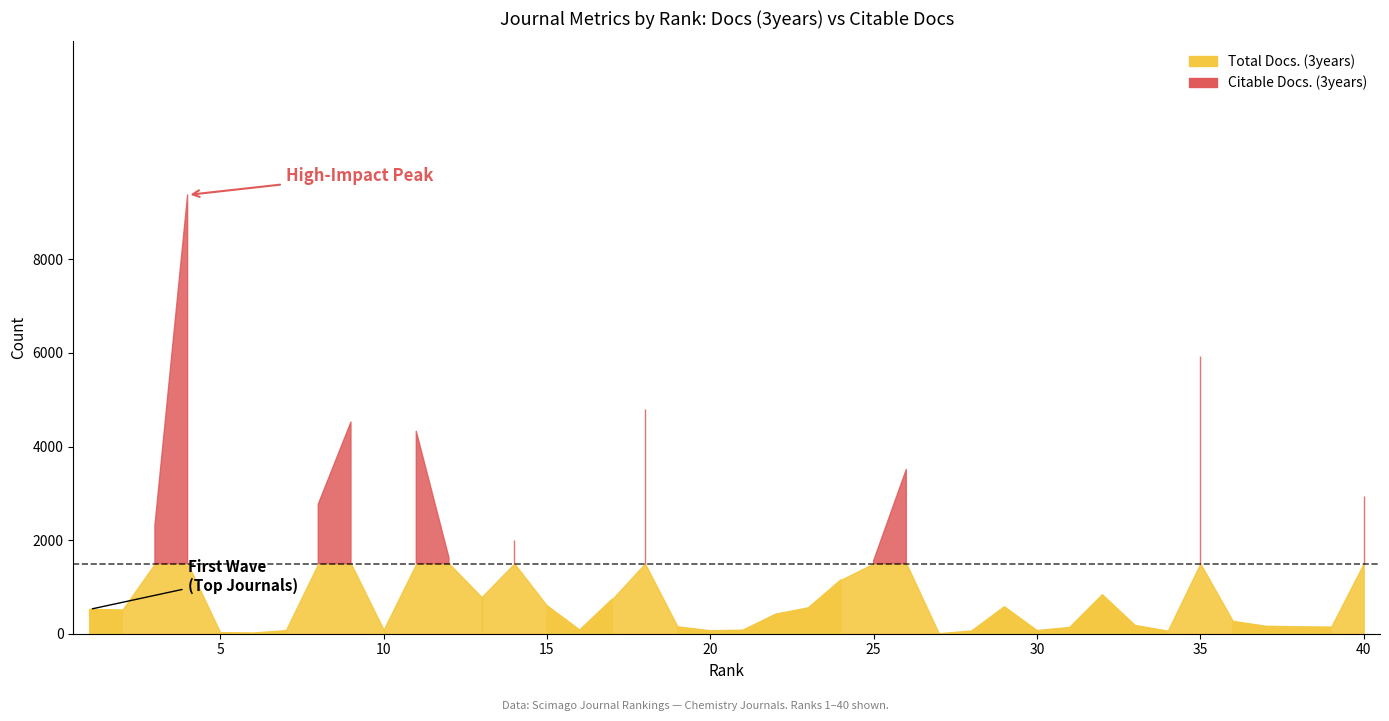

Which series changed the most between 13 and 19?

Total Docs. (3years)